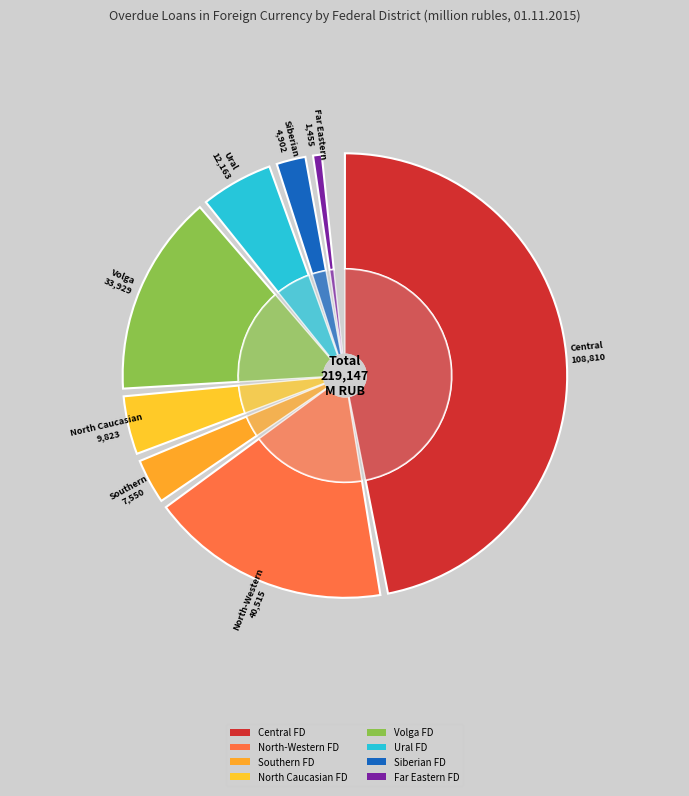

Rank the categories by value from lowest to highest.

Far Eastern Federal District, Siberian Federal District, Southern Federal District, North Caucasian Federal District, Ural Federal District, Volga Federal District, North-Western Federal District, Central Federal District